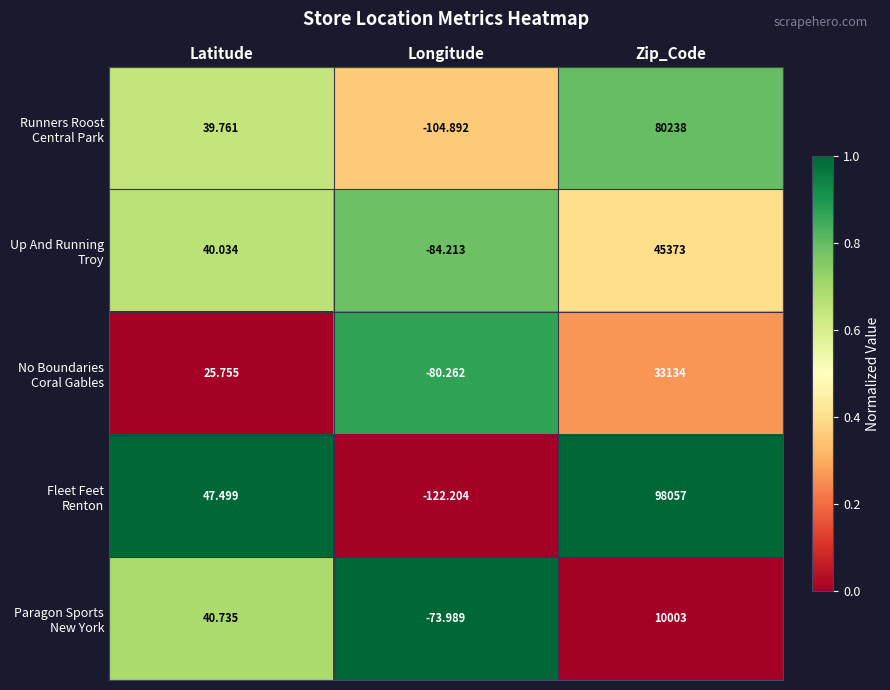

Which label corresponds to the largest value in the chart?

Zip_Code